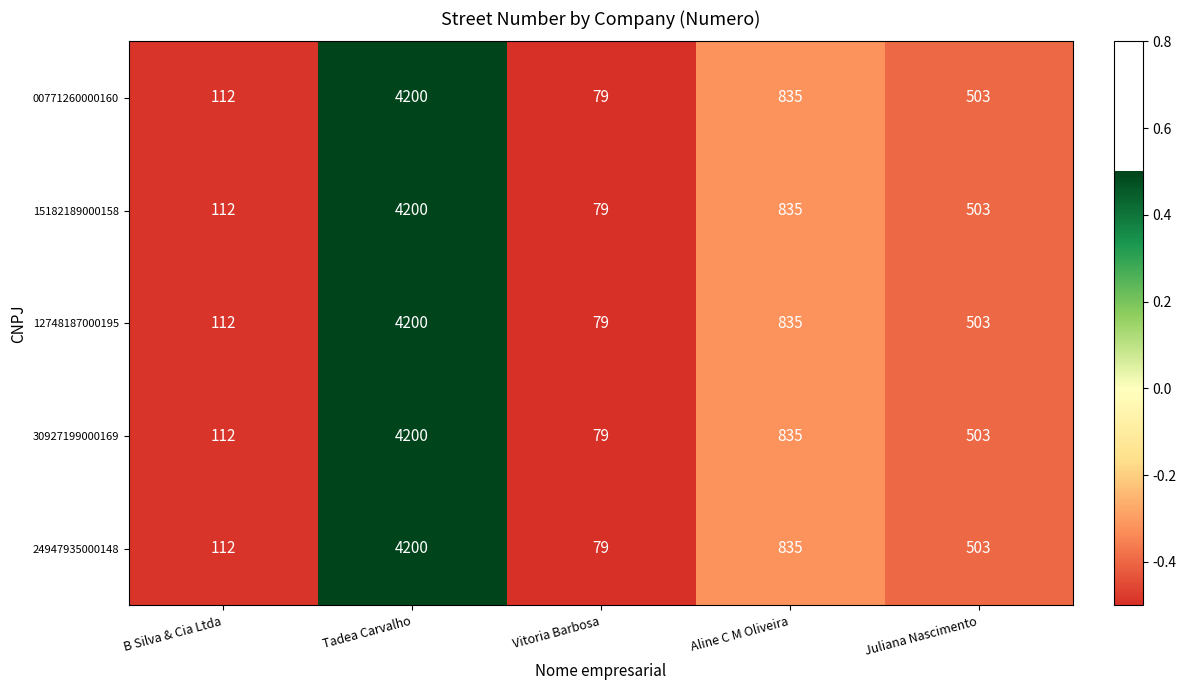

Is the value of 24947935000148 at Tadea Carvalho greater than the value of 15182189000158 at Aline C M Oliveira?

Yes